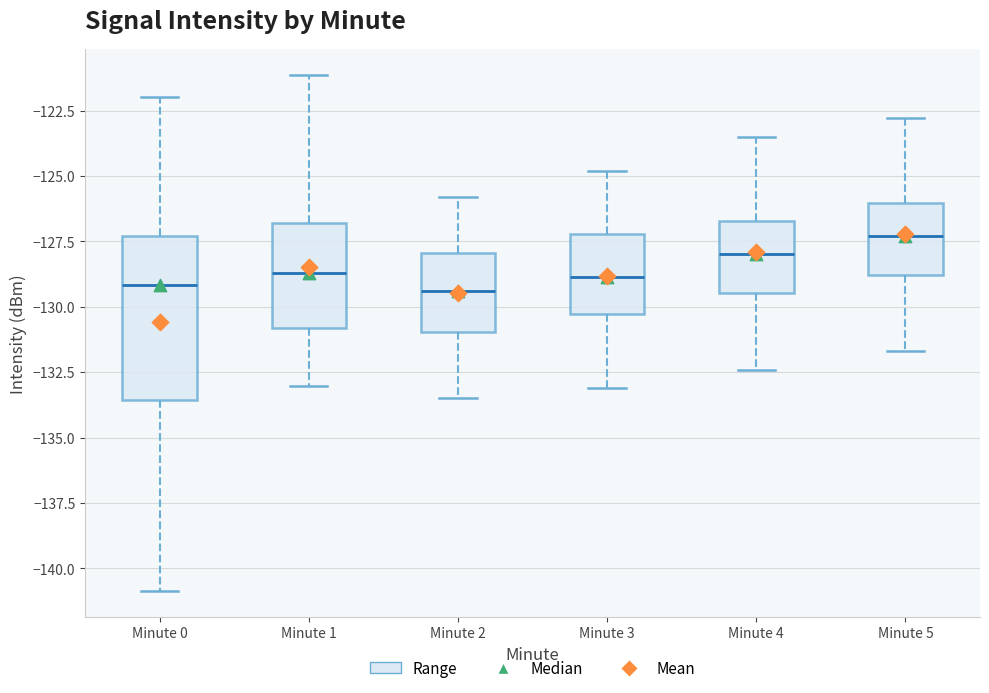

Where is the upper edge of the box for Minute 2 on the y-axis? The values are not printed on the chart, so give them approximately, as read against the axis.

-128.0